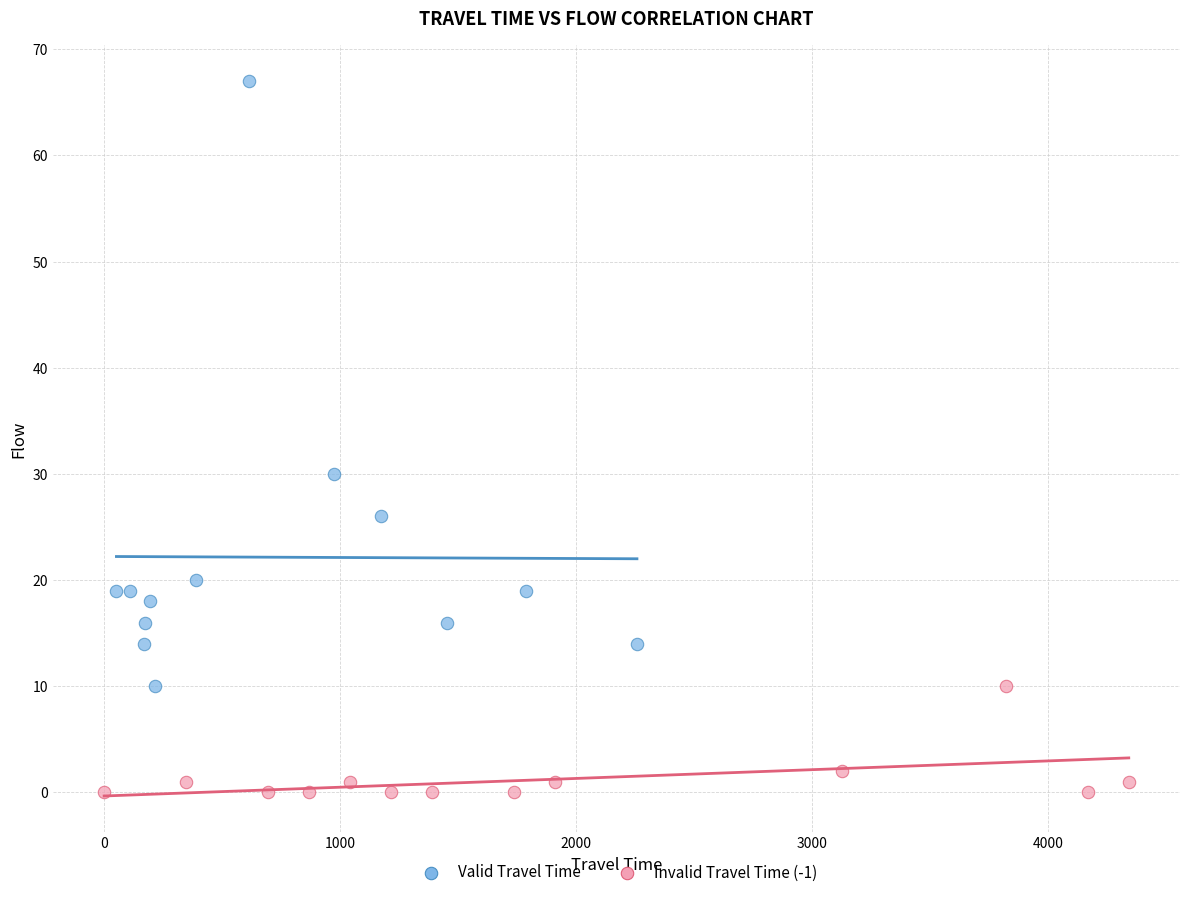

Which series reaches the maximum Y coordinate?

Valid Travel Time